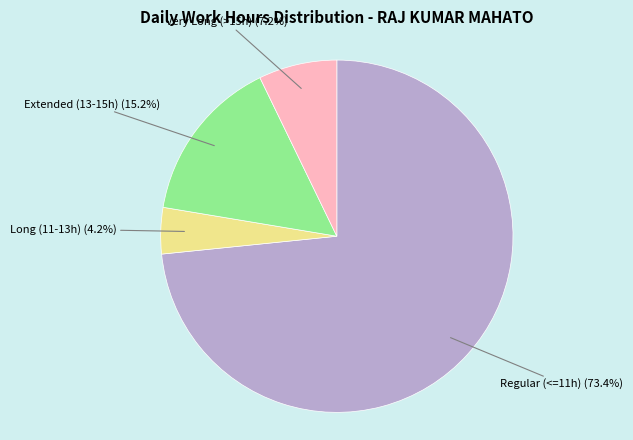

To the nearest percent, what is the average slice percentage?

25%